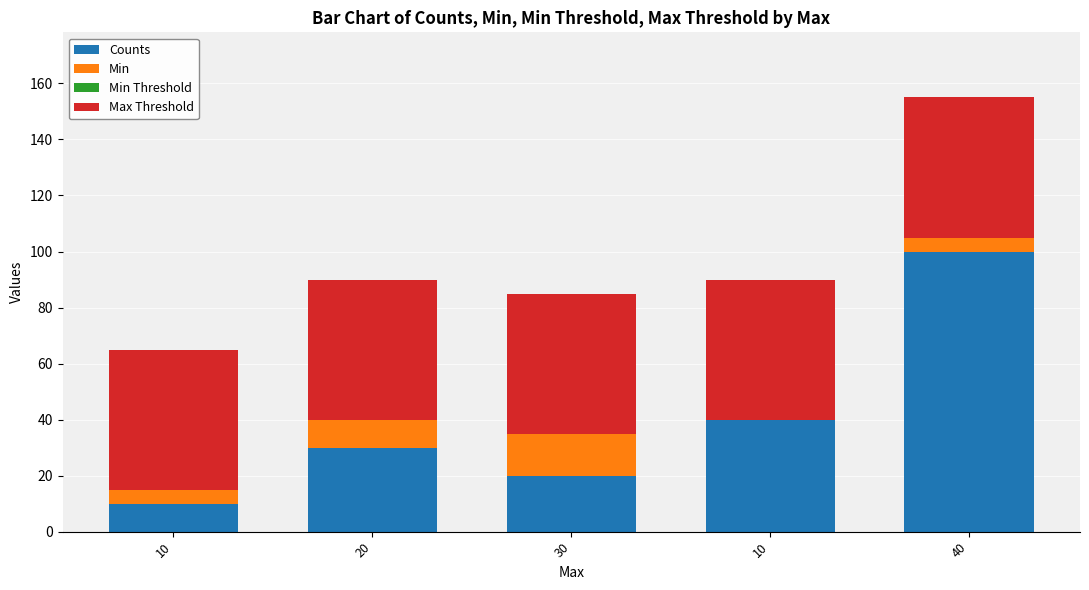

Does the chart contain stacked bars?

Yes